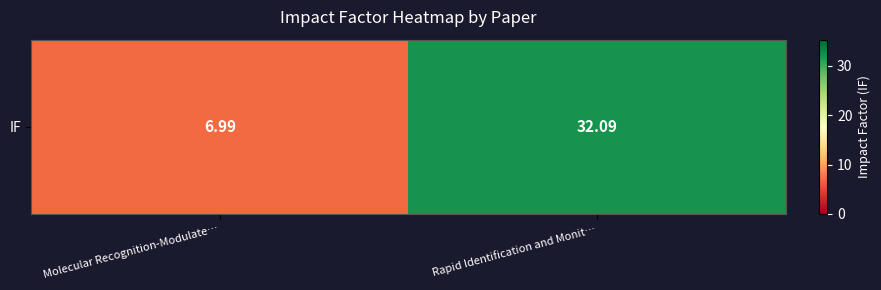

Rank the categories by value from lowest to highest.

Molecular Recognition-Modulate…, Rapid Identification and Monit…